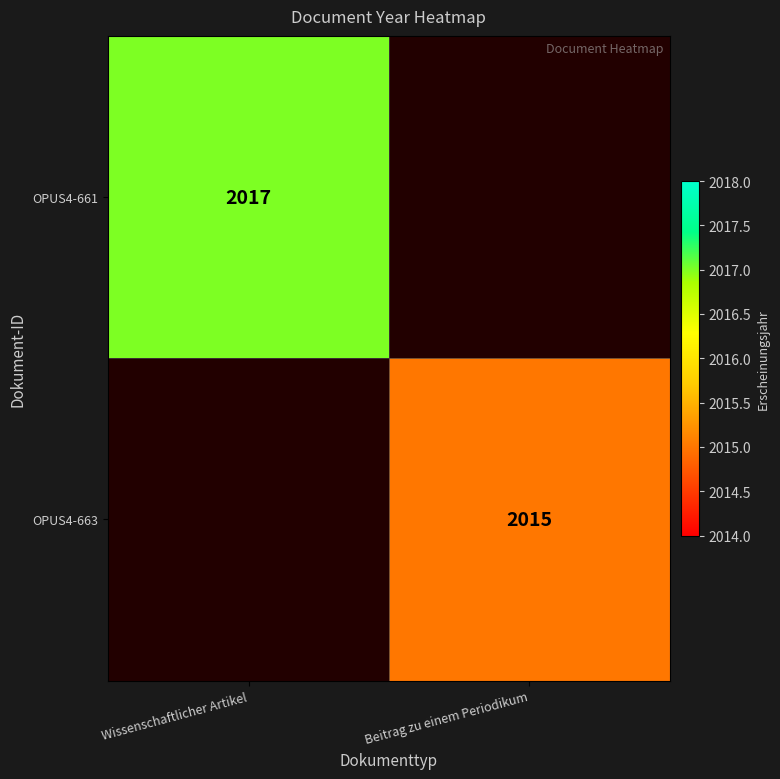

True or false: OPUS4-661 has a value of 2017 at Wissenschaftlicher Artikel.

True